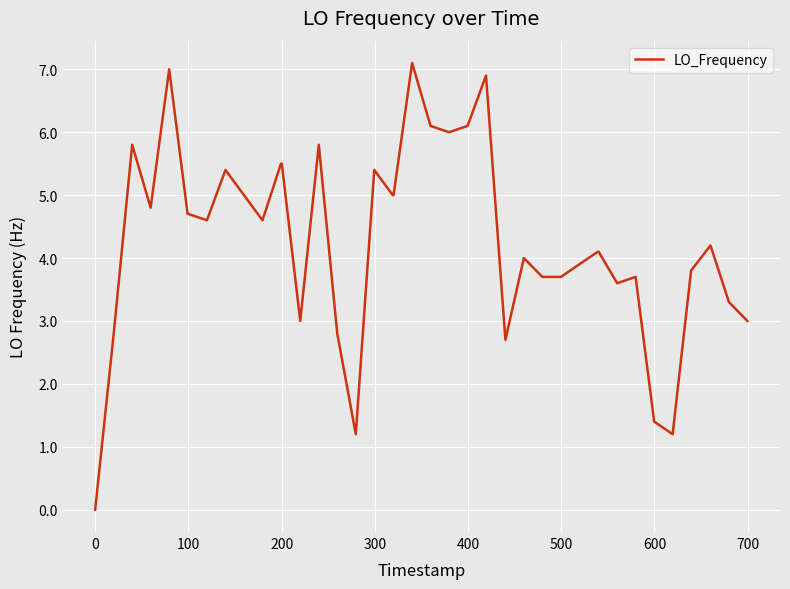

What is the difference between the maximum and minimum values?

7.1